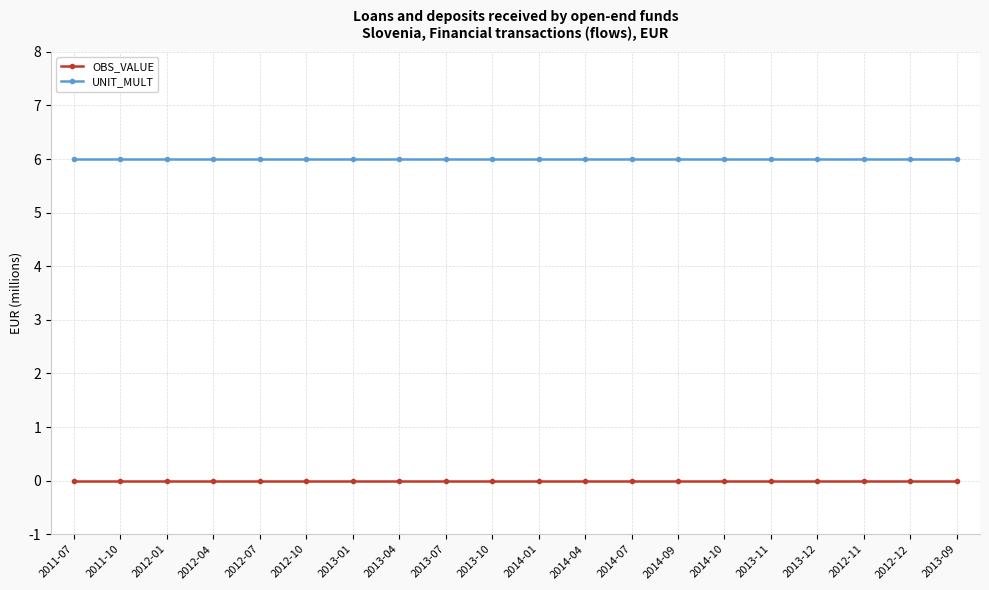

Reading right to left, transcribe all the data shown in this chart.

OBS_VALUE: 0	0	0	0	0	0	0	0	0	0	0	0	0	0	0	0	0	0	0	0
UNIT_MULT: 6	6	6	6	6	6	6	6	6	6	6	6	6	6	6	6	6	6	6	6